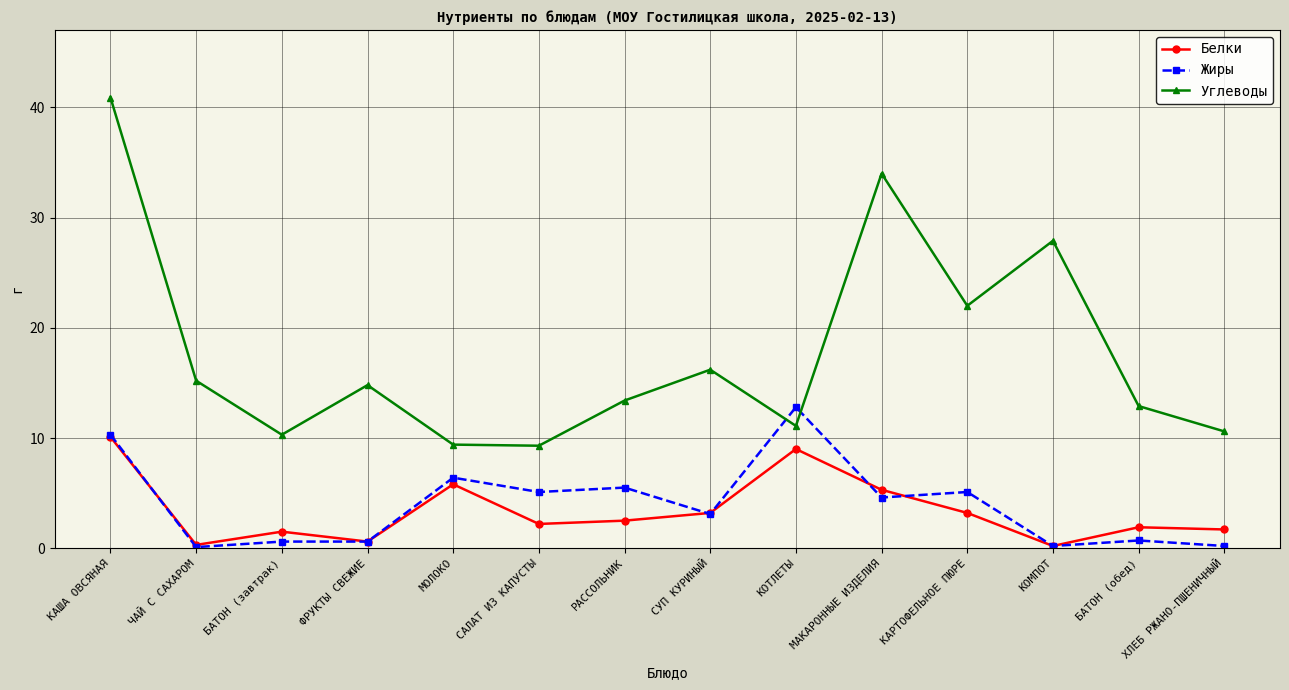

Which series ends up on top after the final intersection of Жиры and Углеводы?

Углеводы